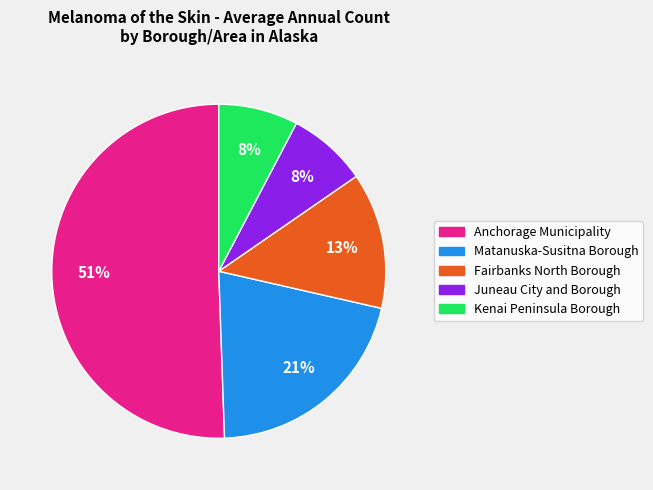

The Matanuska-Susitna Borough slice represents 8% of the pie. True or false?

False